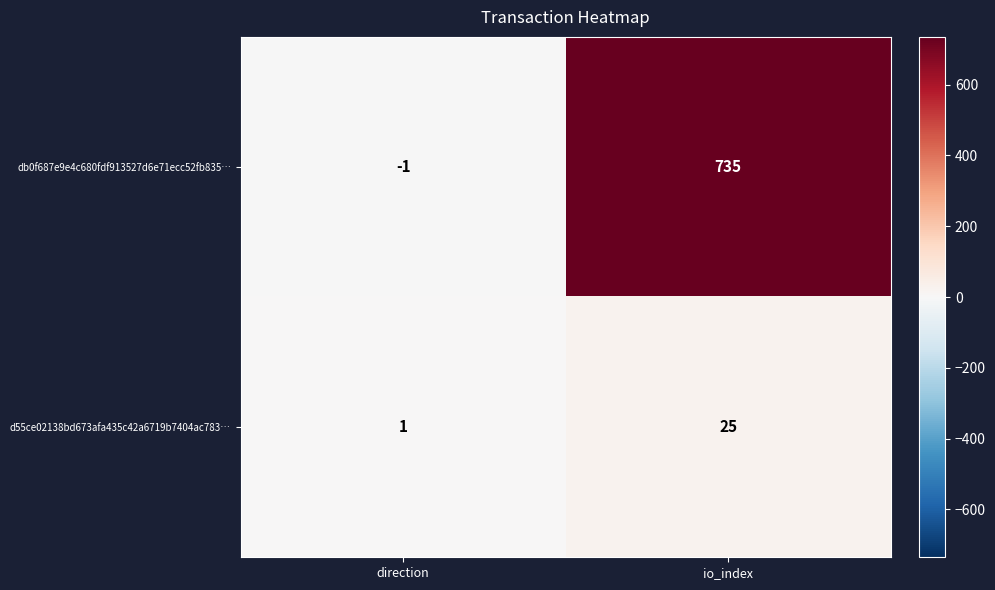

Reading left to right, extract all data points from this chart.

db0f687e9e4c680fdf913527d6e71ecc52fb835…: -1	735
d55ce02138bd673afa435c42a6719b7404ac783…: 1	25